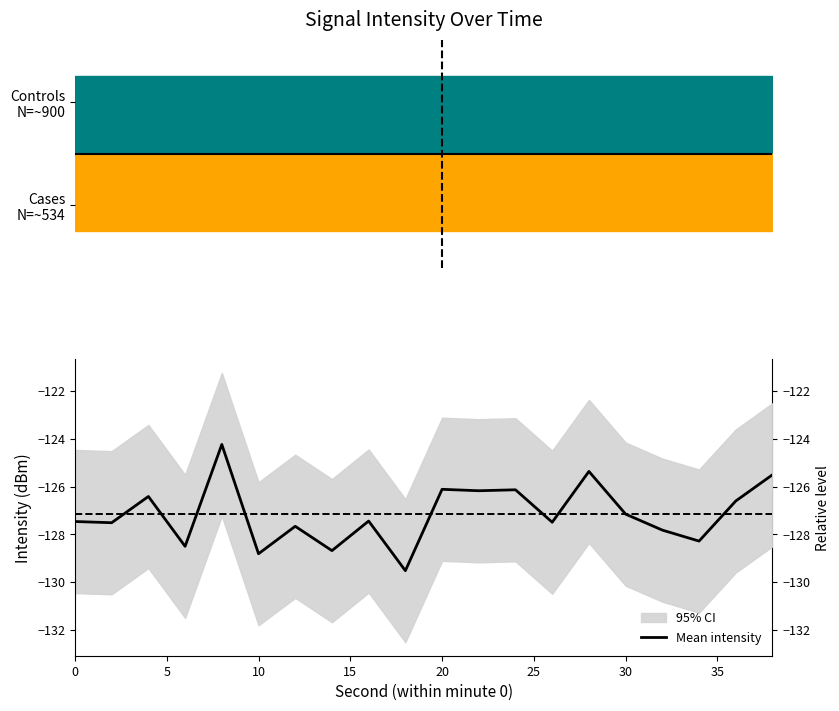

How many categories are shown in the chart?

20